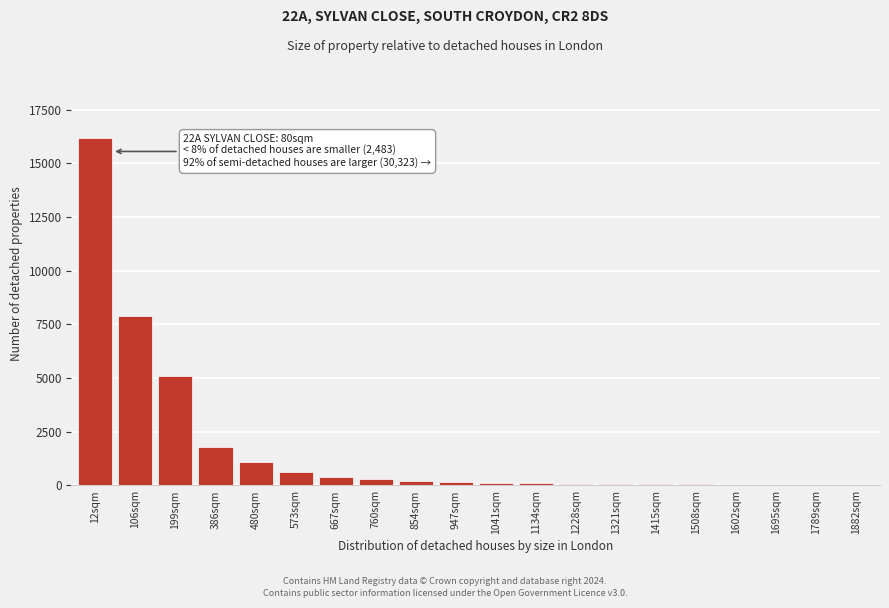

At which label is the value closest to 8107?

106sqm